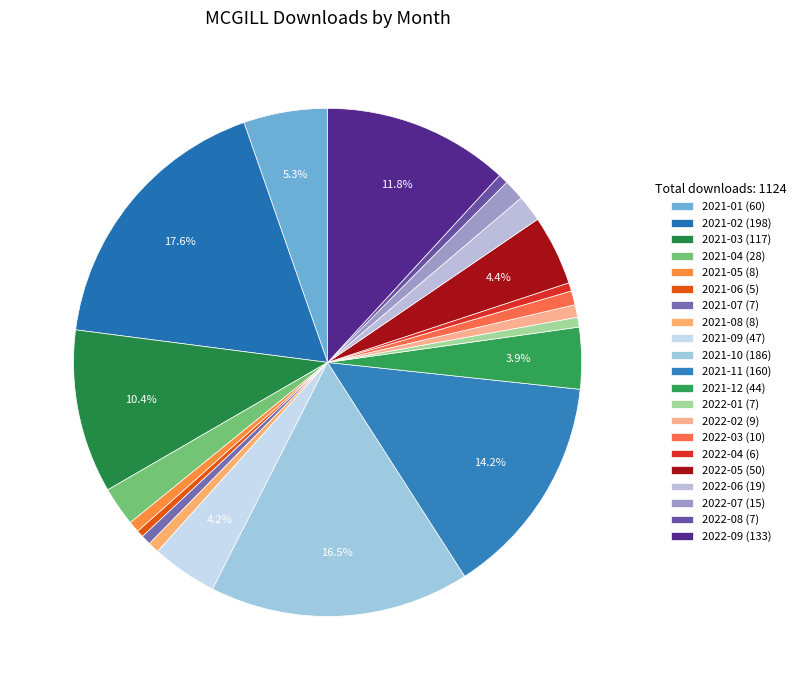

Approximately how many times larger is the value at 2021-08 compared to 2022-07?

0.5